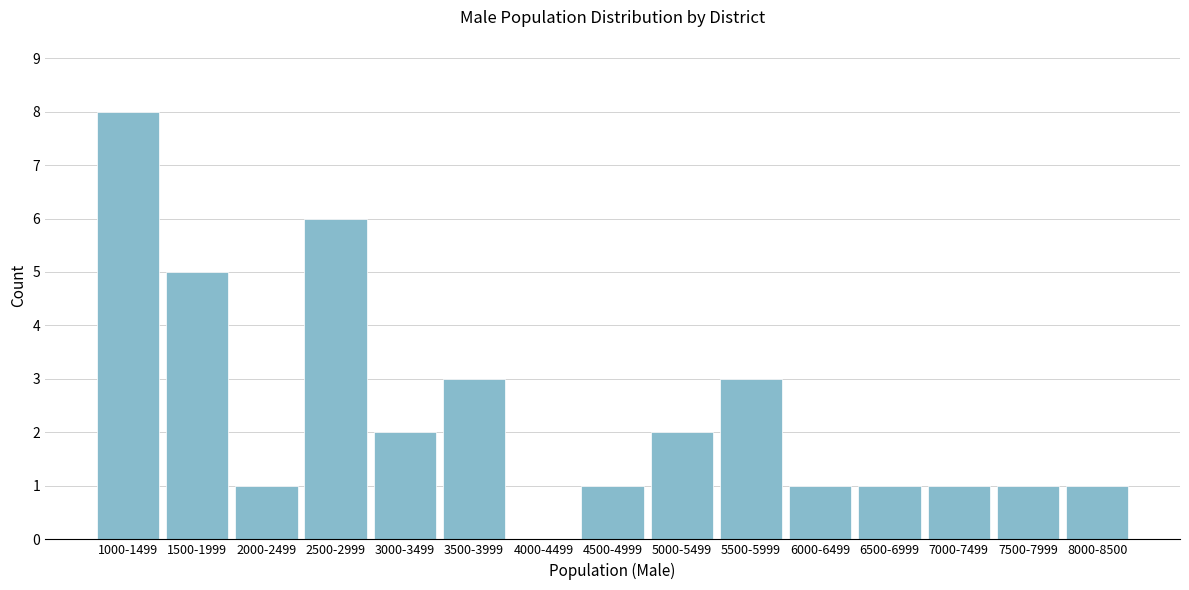

Reading right to left, what are all the values shown in this chart?

8000-8500=1	7500-7999=1	7000-7499=1	6500-6999=1	6000-6499=1	5500-5999=3	5000-5499=2	4500-4999=1	4000-4499=0	3500-3999=3	3000-3499=2	2500-2999=6	2000-2499=1	1500-1999=5	1000-1499=8